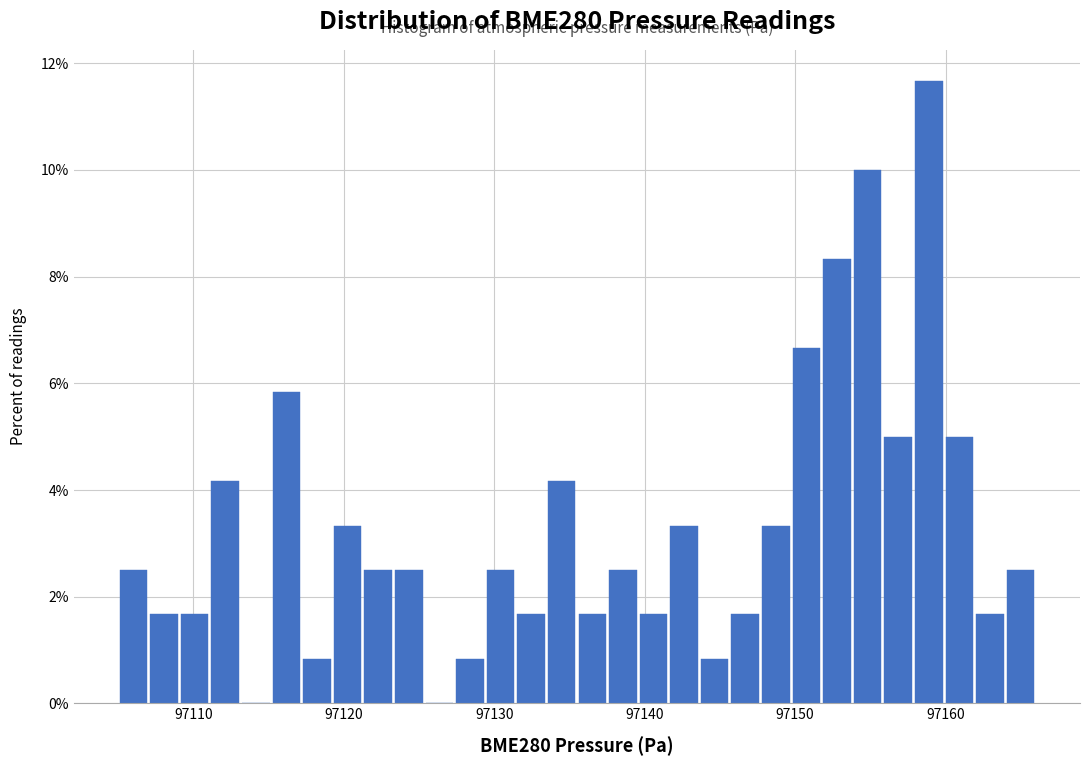

Read against the x-axis, roughly where is the centre of the tallest bar?

97159